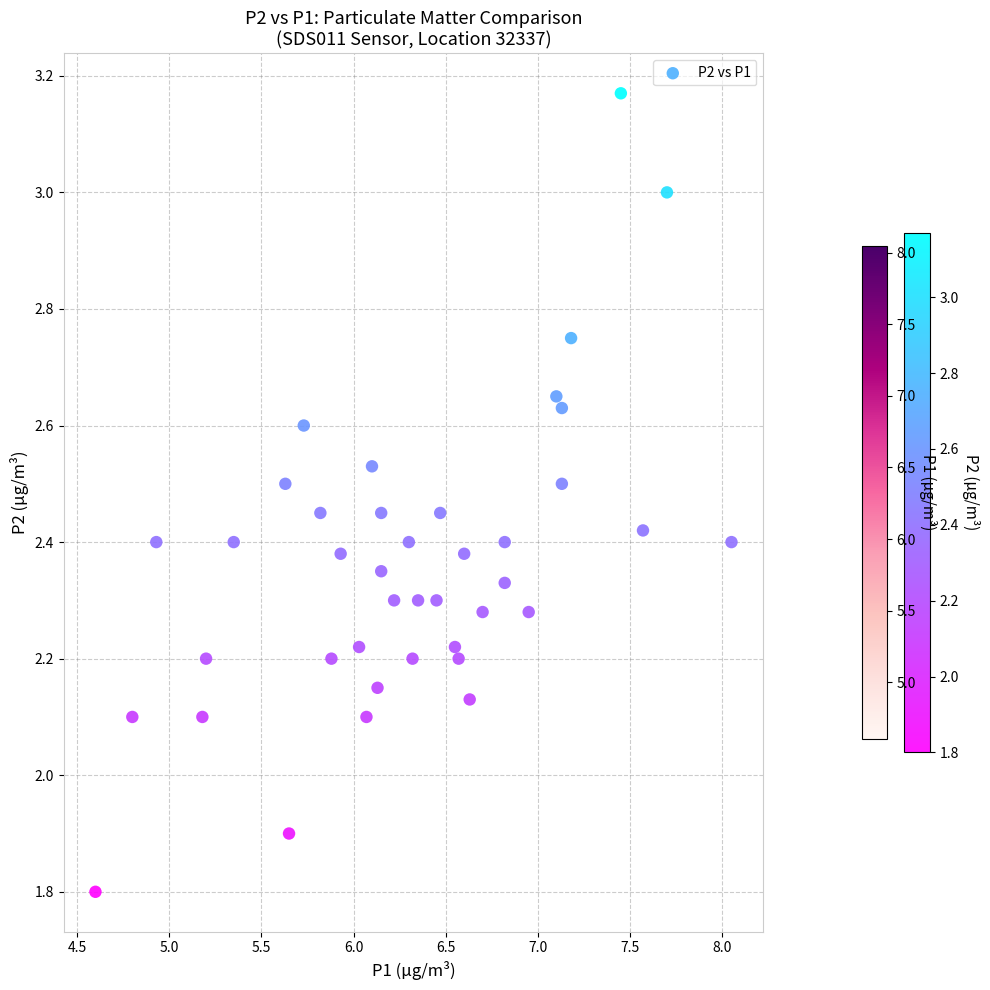

What is the range of Y values (max minus min)?

1.4